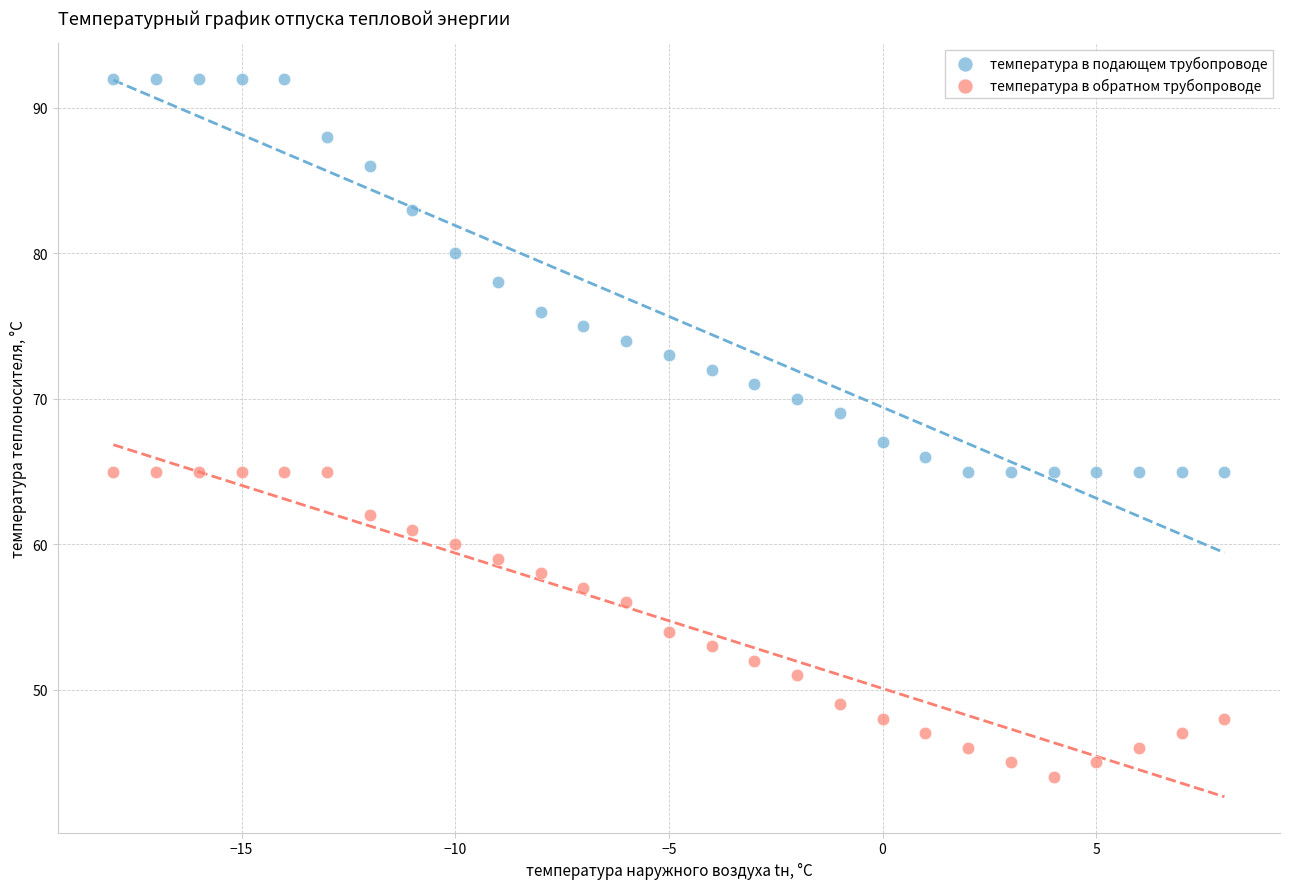

Which series contains the lowest Y value?

температура в обратном трубопроводе